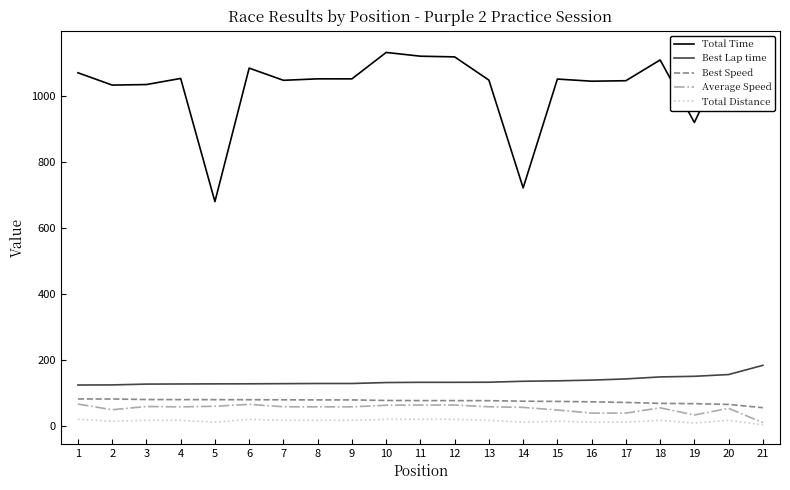

Rank the series at 13 from lowest to highest value.

Total Distance, Average Speed, Best Speed, Best Lap time, Total Time